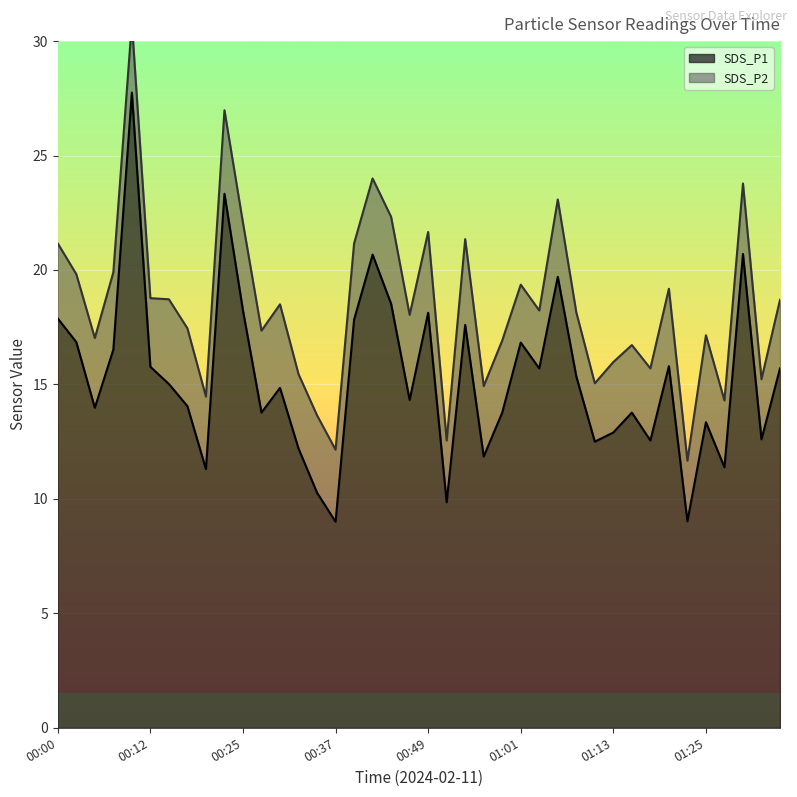

Reading left to right, what are all the values shown in this chart?

00:00=17.9	00:02=16.9	00:05=14.0	00:07=16.5	00:10=27.8	00:12=15.8	00:15=15.0	00:17=14.1	00:20=11.3	00:22=23.3	00:25=18.2	00:27=13.8	00:29=14.8	00:32=12.2	00:34=10.3	00:37=9.0	00:39=17.8	00:42=20.7	00:44=18.5	00:46=14.3	00:49=18.1	00:51=9.8	00:54=17.6	00:56=11.8	00:59=13.8	01:01=16.8	01:04=15.7	01:06=19.7	01:08=15.3	01:11=12.5	01:13=12.9	01:16=13.8	01:18=12.6	01:21=15.8	01:23=9.0	01:25=13.3	01:28=11.4	01:30=20.7	01:33=12.6	01:35=15.7